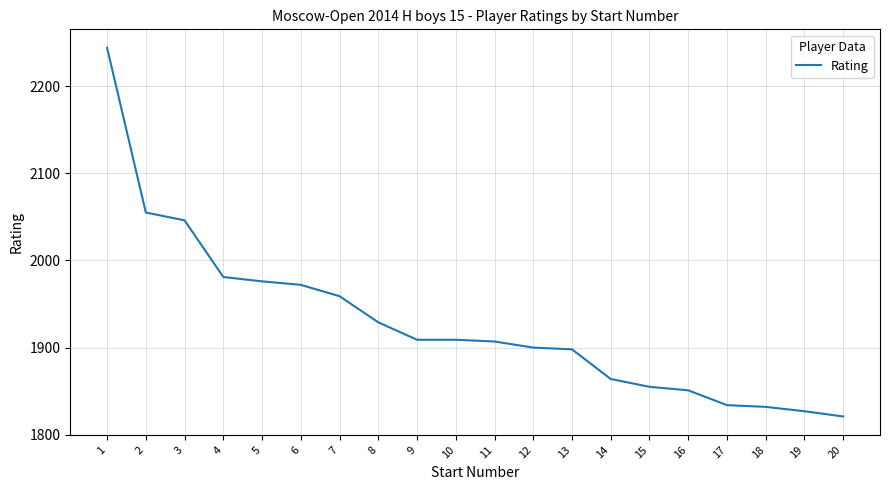

The chart shows a value of 1981 at 4. True or false?

True